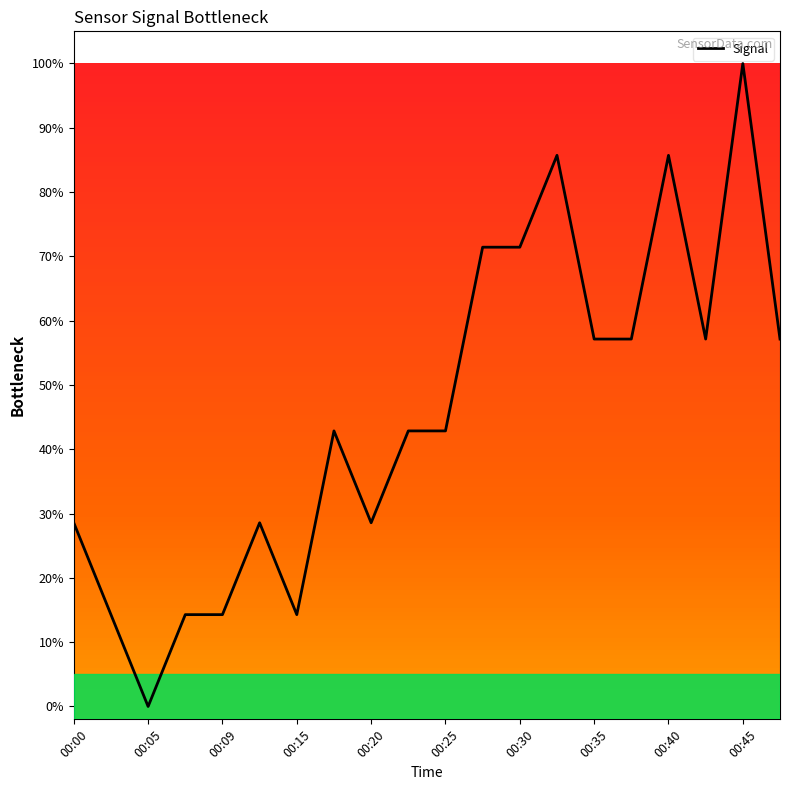

Reading left to right, list all the values displayed in this chart.

28.6	14.3	0.0	14.3	14.3	28.6	14.3	42.9	28.6	42.9	42.9	71.4	71.4	85.7	57.1	57.1	85.7	57.1	100.0	57.1